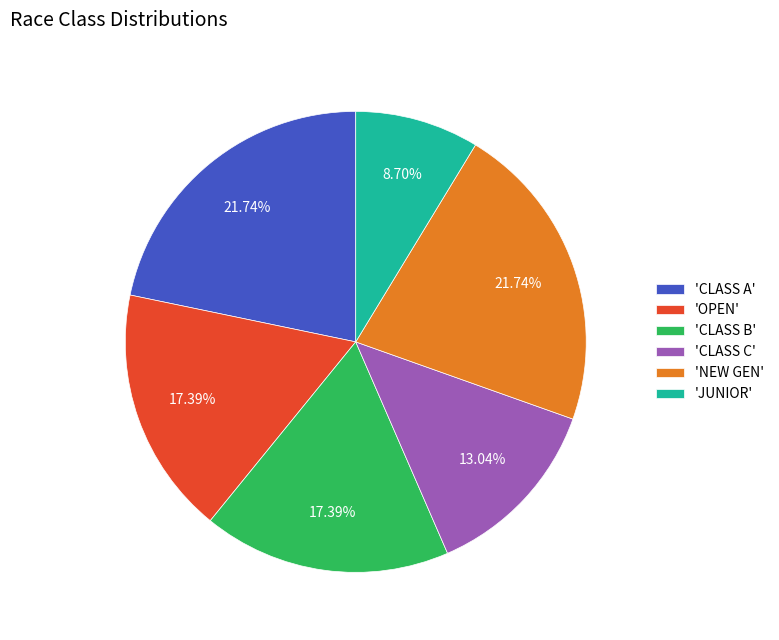

To the nearest percent, what is the difference between the largest and smallest slice percentages?

13%